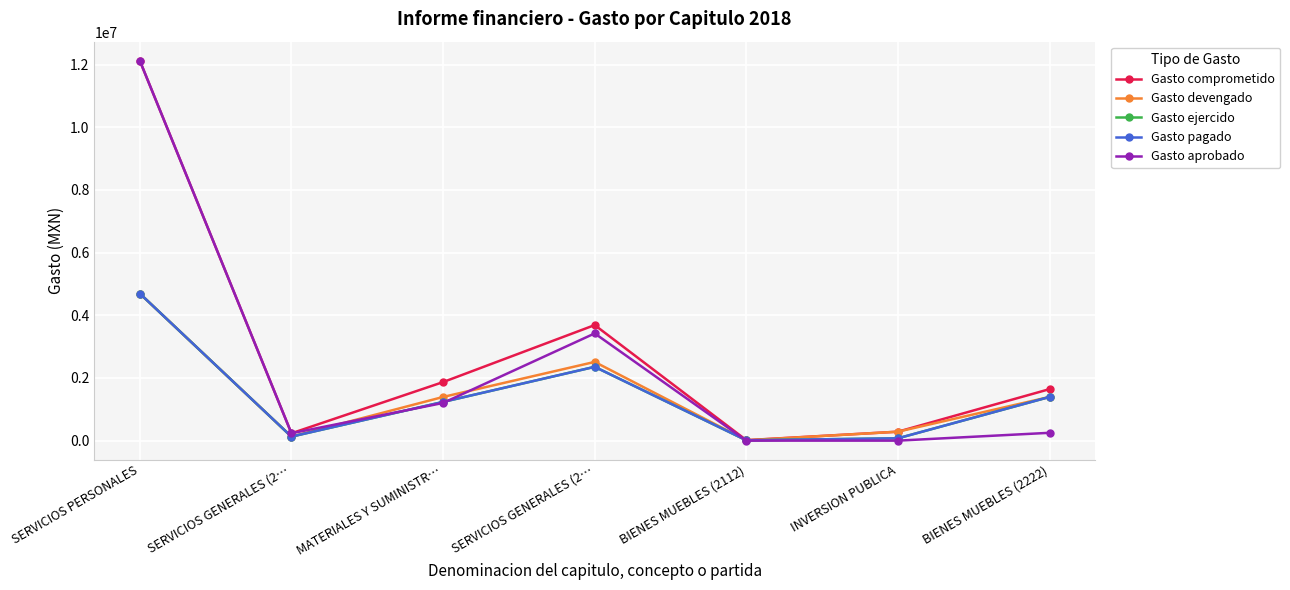

Between SERVICIOS GENERALES (2… and SERVICIOS GENERALES (2…, which series saw the biggest shift?

Gasto comprometido